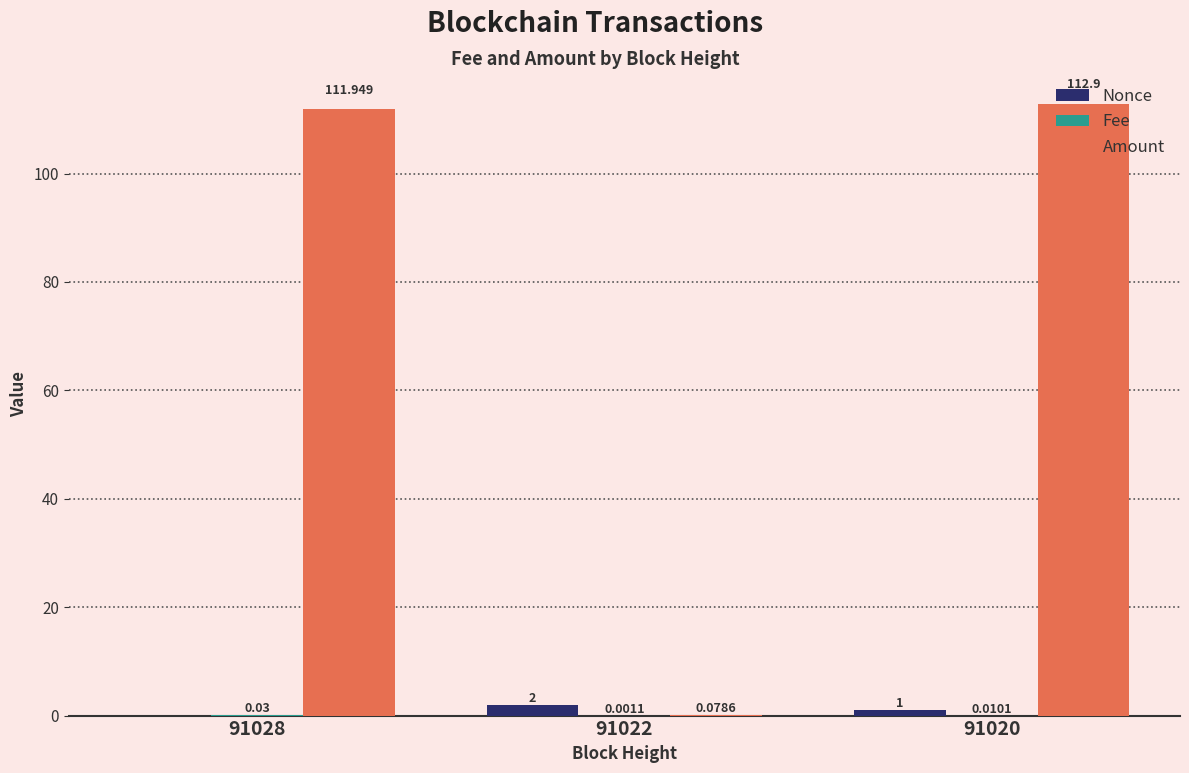

What is the total value across all series at 91022?

2.1